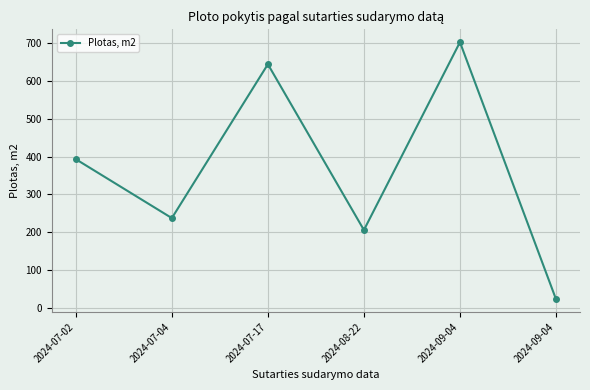

How many lines are shown in the chart?

1